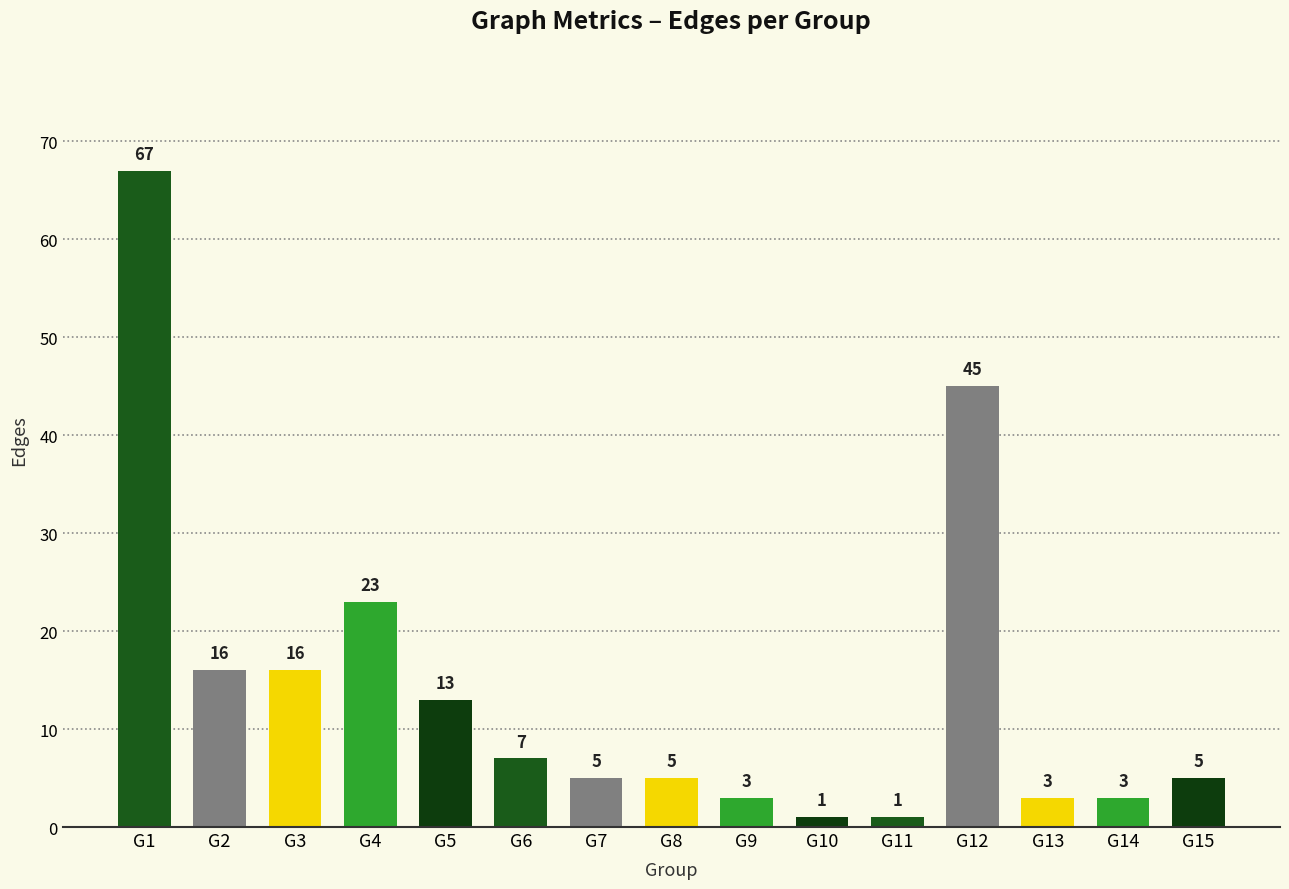

Reading right to left, extract all data points from this chart.

G15=5	G14=3	G13=3	G12=45	G11=1	G10=1	G9=3	G8=5	G7=5	G6=7	G5=13	G4=23	G3=16	G2=16	G1=67